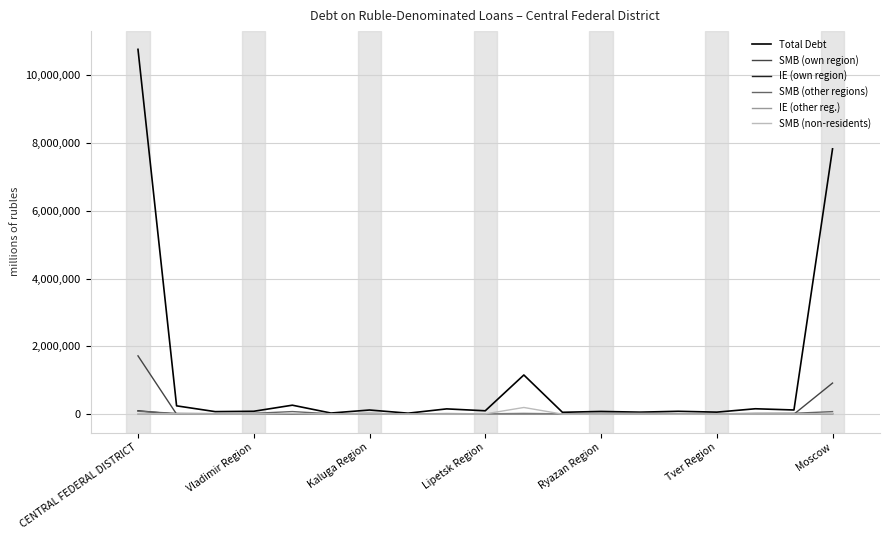

True or false: SMB (other regions) has more than 0 interior local peaks.

True